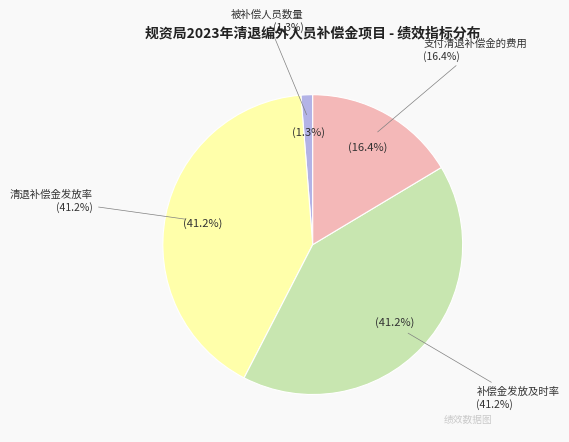

Does 被补偿人员数量 represent more than half of the total?

No